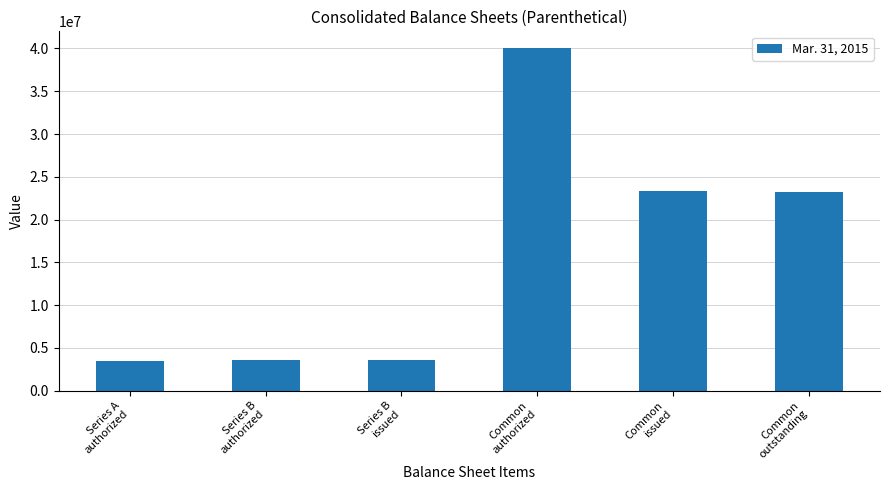

What is the difference between the maximum and minimum values?

36500000